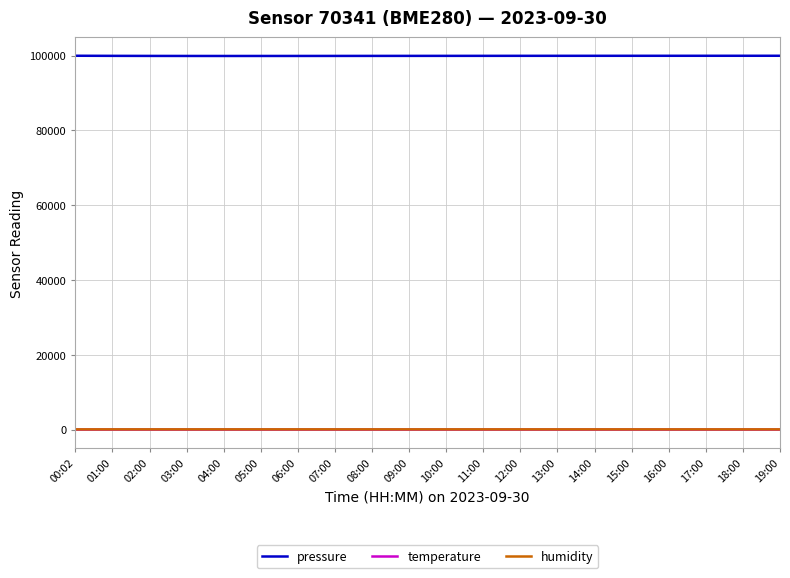

What is the sum of the humidity values at 08:00 and 06:00?

149.6